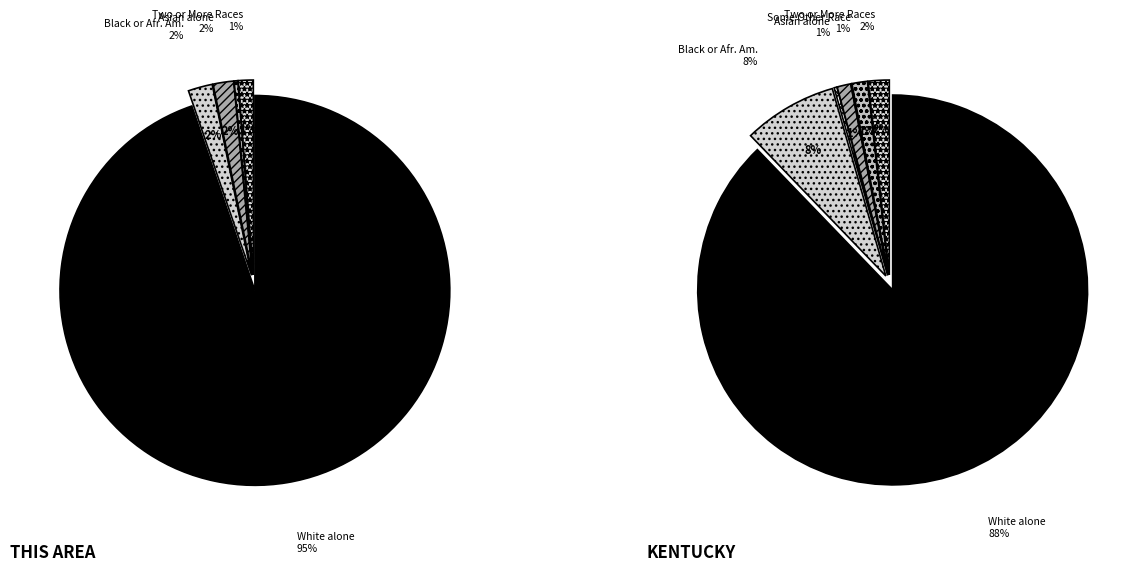

Is the sum of Asian alone and American Indian and Alaska Native greater than half?

No